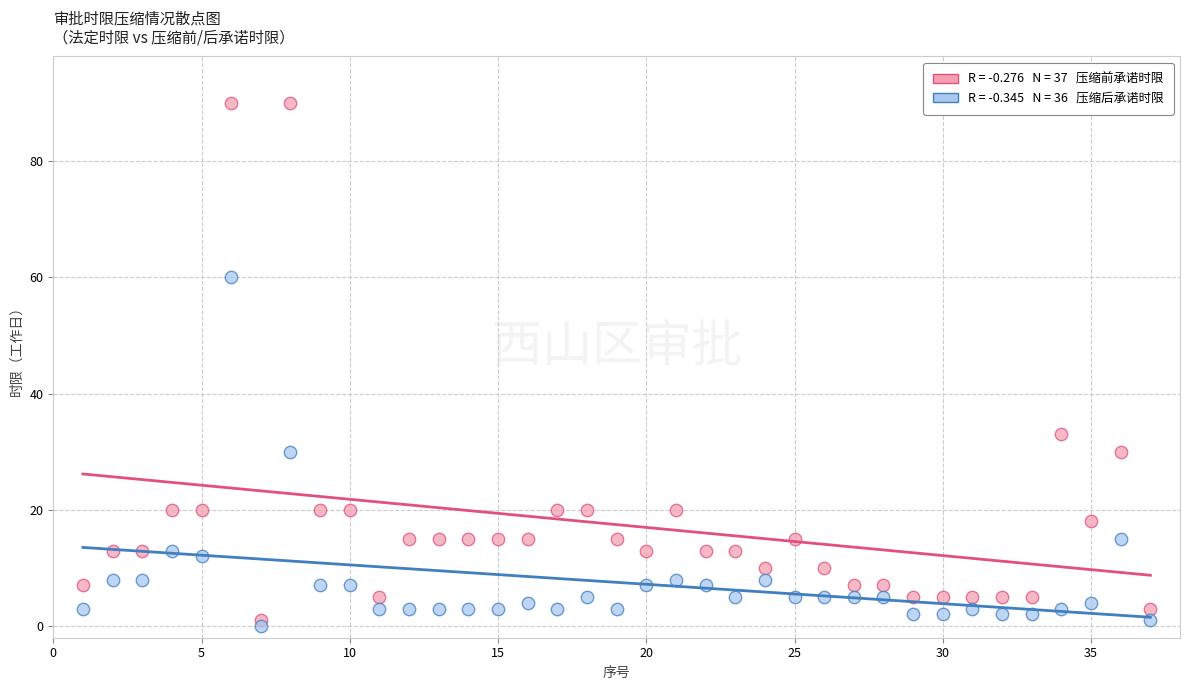

Across all data points, what is the range of X values (max minus min)?

36